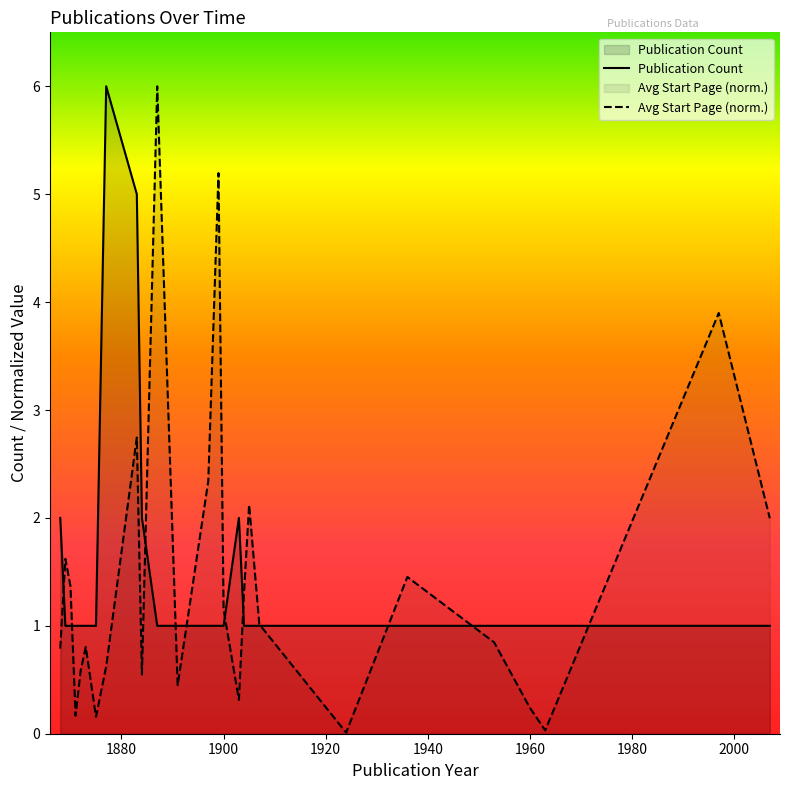

How many series are shown in this chart?

2